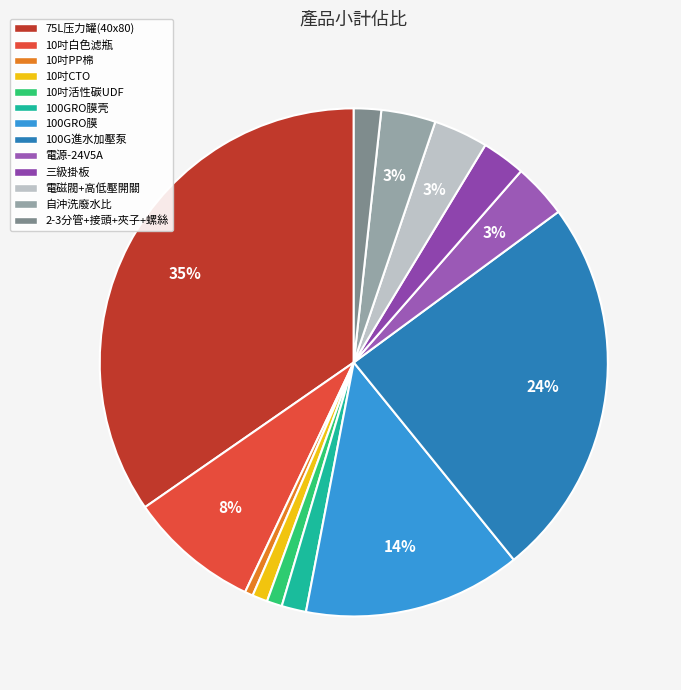

Rank the categories by value from highest to lowest.

75L压力罐(40x80), 100G進水加壓泵, 100GRO膜, 10吋白色滤瓶, 電源-24V5A, 電磁閥+高低壓開關, 自沖洗廢水比, 三級掛板, 2-3分管+接頭+夾子+螺絲, 100GRO膜壳, 10吋CTO, 10吋活性碳UDF, 10吋PP棉